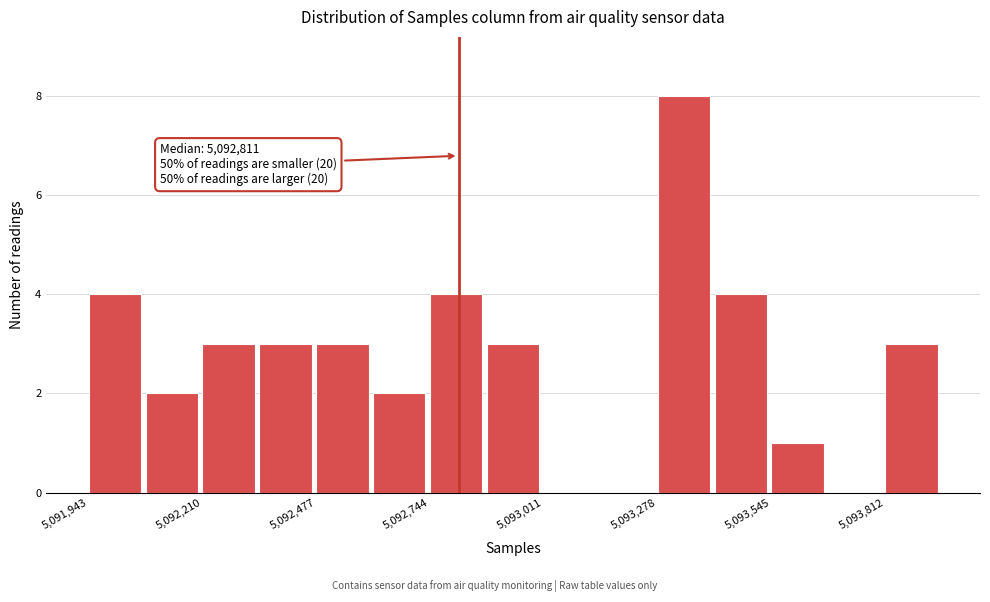

Read against the x-axis, roughly where is the centre of the tallest bar?

5093350